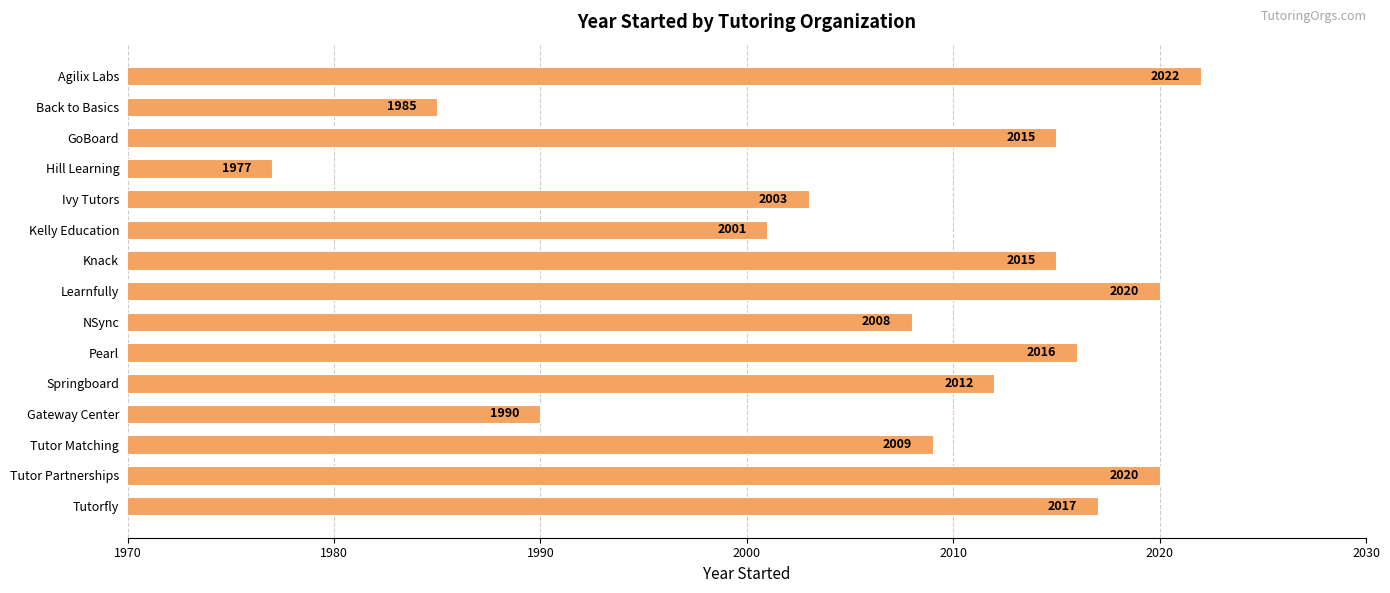

Reading top to bottom, what are all the values shown in this chart?

Agilix Labs=2022	Back to Basics=1985	GoBoard=2015	Hill Learning=1977	Ivy Tutors=2003	Kelly Education=2001	Knack=2015	Learnfully=2020	NSync=2008	Pearl=2016	Springboard=2012	Gateway Center=1990	Tutor Matching=2009	Tutor Partnerships=2020	Tutorfly=2017